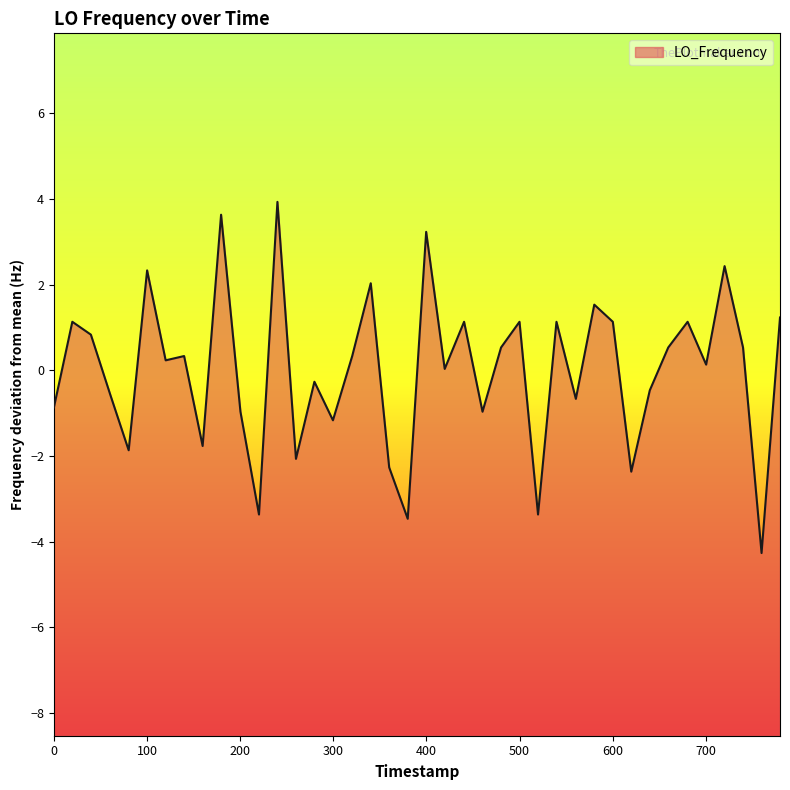

Reading left to right, list all the values displayed in this chart.

-0.9	1.1	0.8	-0.6	-1.9	2.3	0.2	0.3	-1.8	3.6	-1.0	-3.4	3.9	-2.1	-0.3	-1.2	0.3	2.0	-2.3	-3.5	3.2	0.0	1.1	-1.0	0.5	1.1	-3.4	1.1	-0.7	1.5	1.1	-2.4	-0.5	0.5	1.1	0.1	2.4	0.5	-4.3	1.2